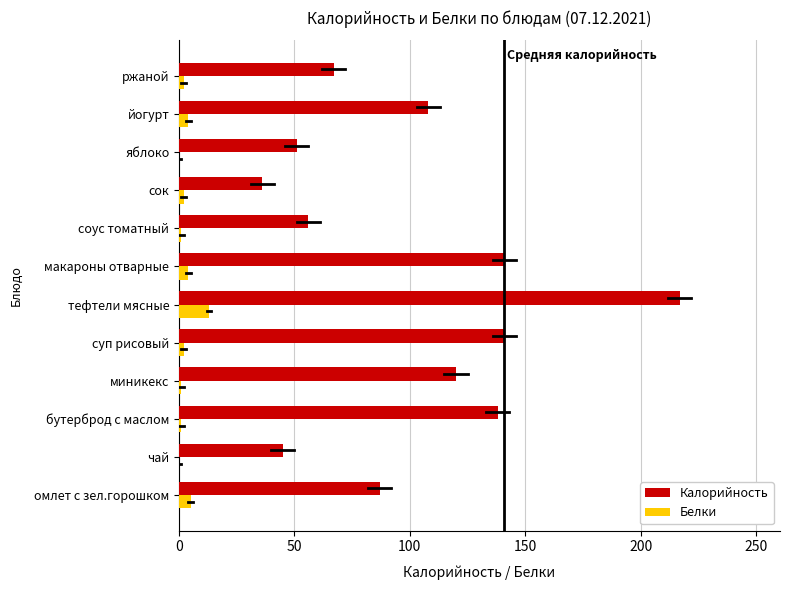

What is the highest value of the Белки series?

13